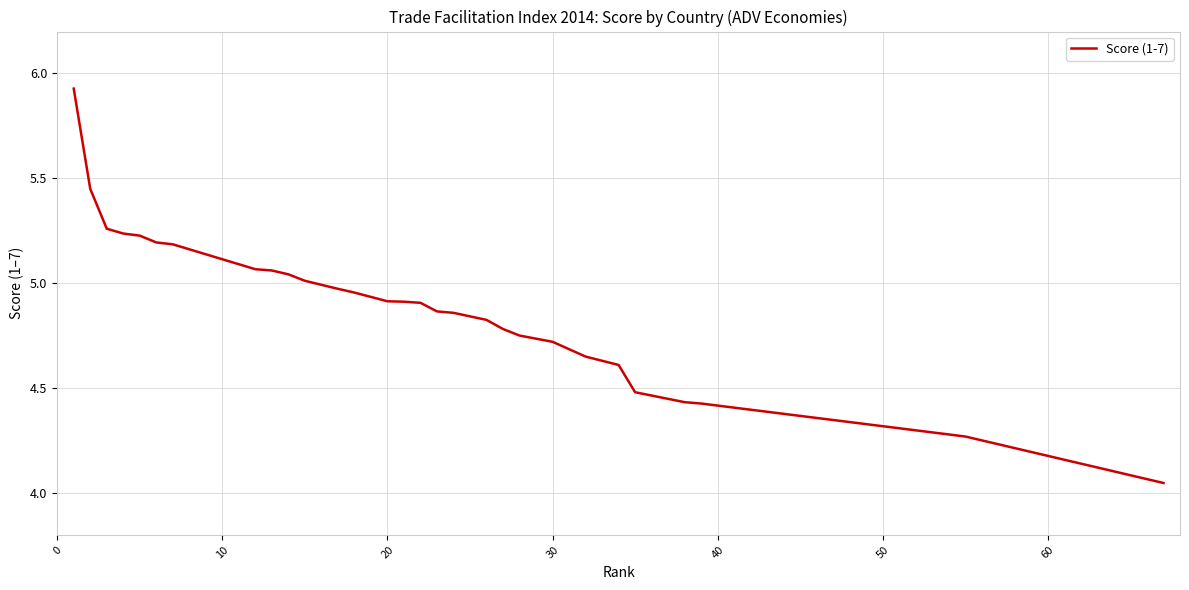

Does the chart display data point markers on the line(s)?

No